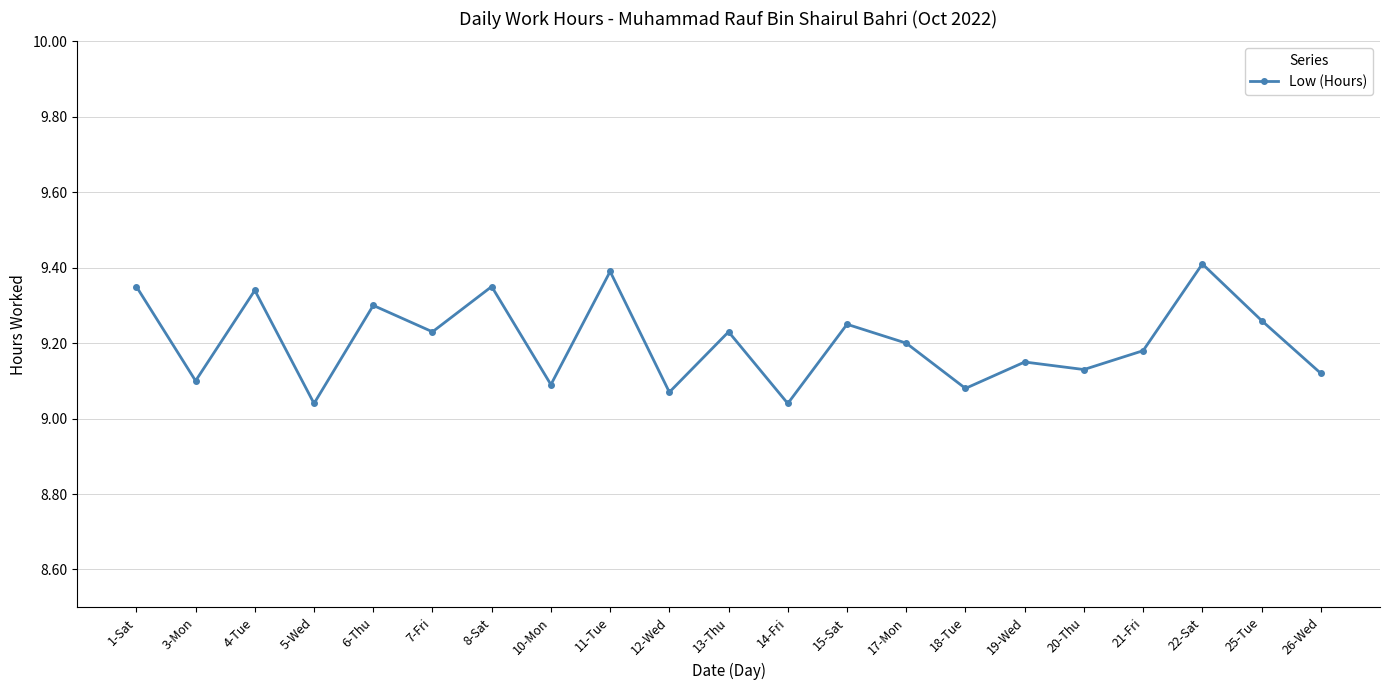

Where is the first local minimum?

3-Mon